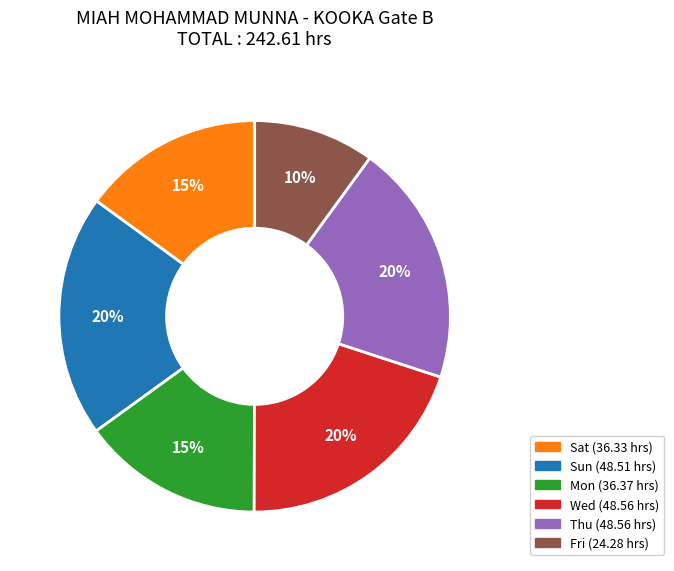

Is there a majority slice in this chart?

No